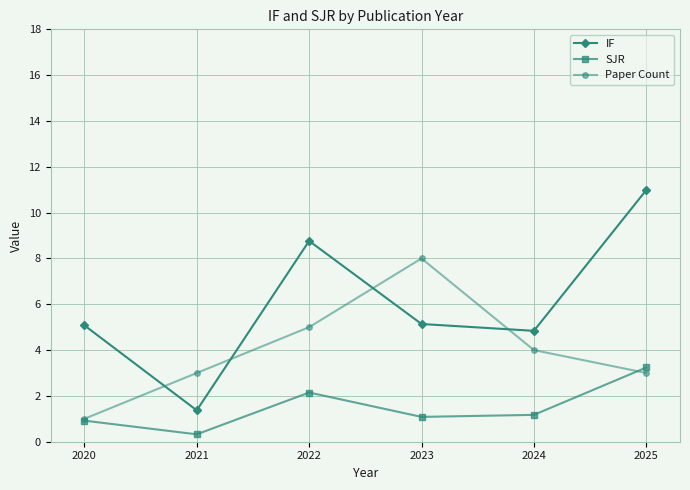

True or false: IF has more than 0 interior local peaks.

True